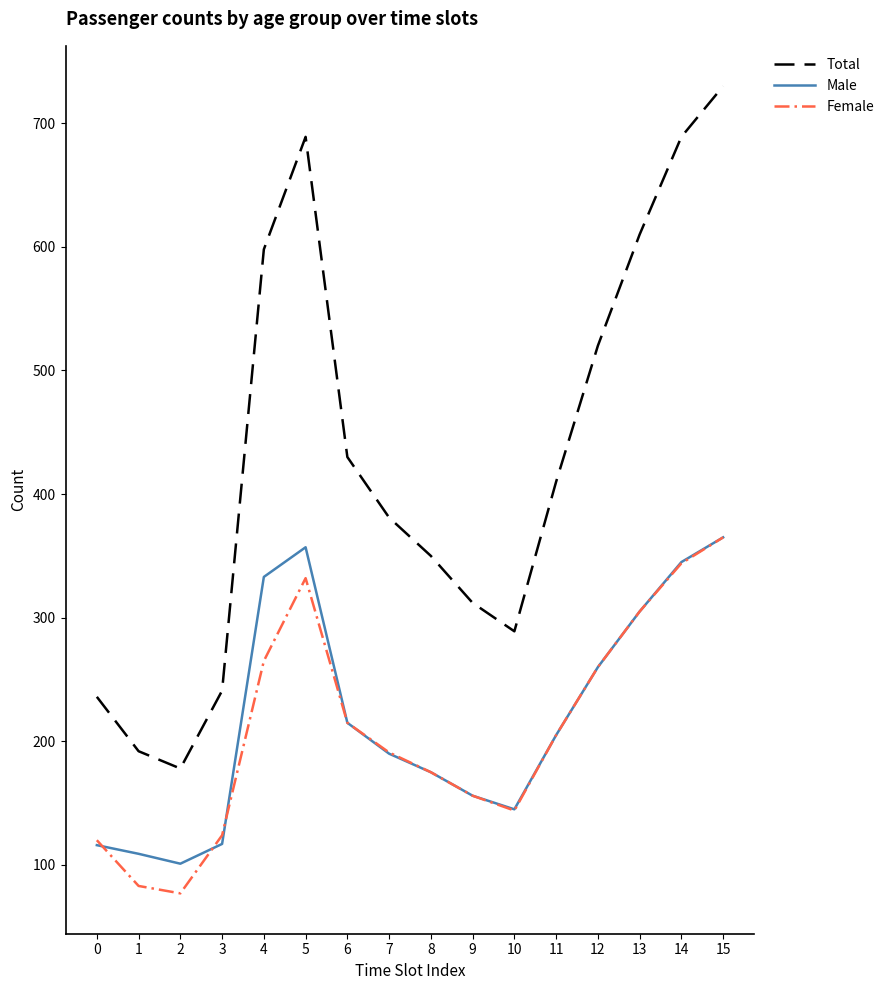

Which label corresponds to the largest value in the chart?

15